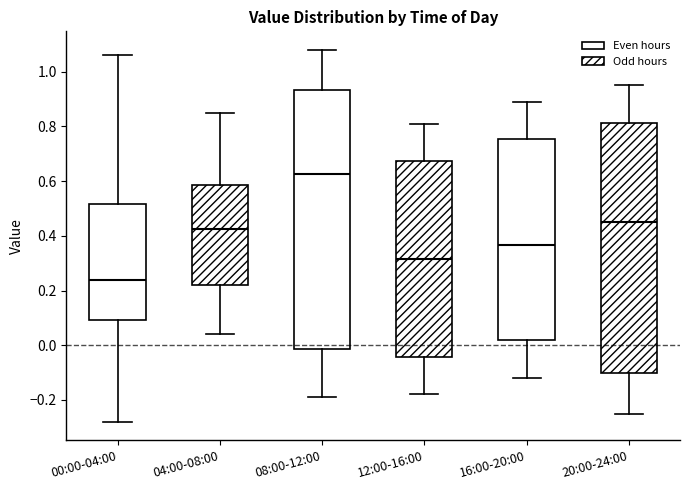

Which box is the tallest, from its lower edge to its upper edge?

08:00-12:00